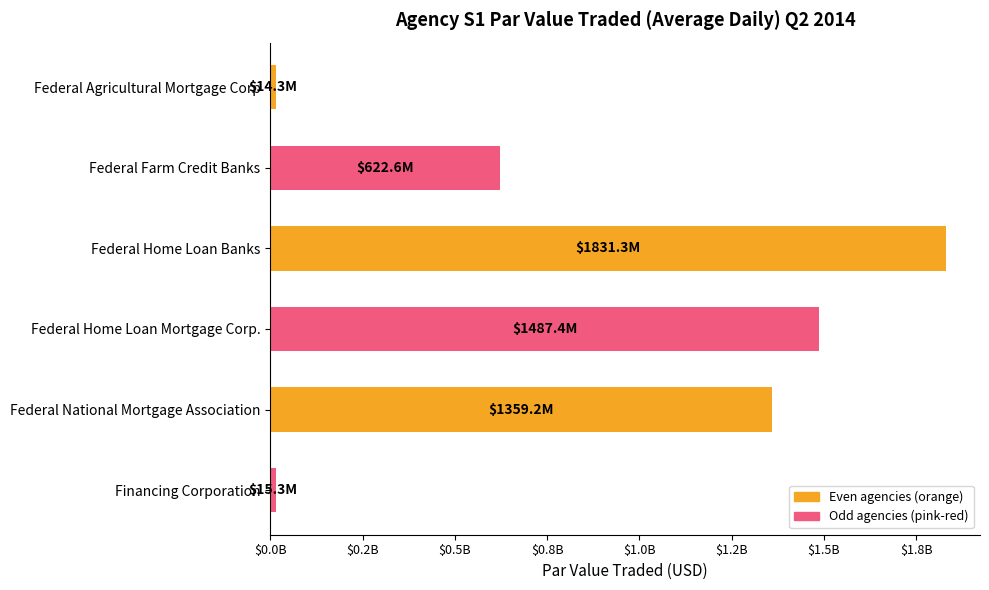

How many data points does each series have?

6